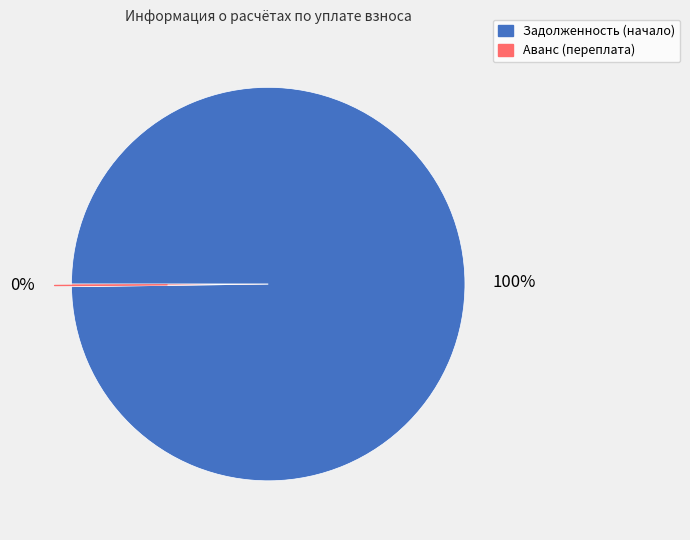

To the nearest percent, what is the difference between the largest and smallest slice percentages?

100%